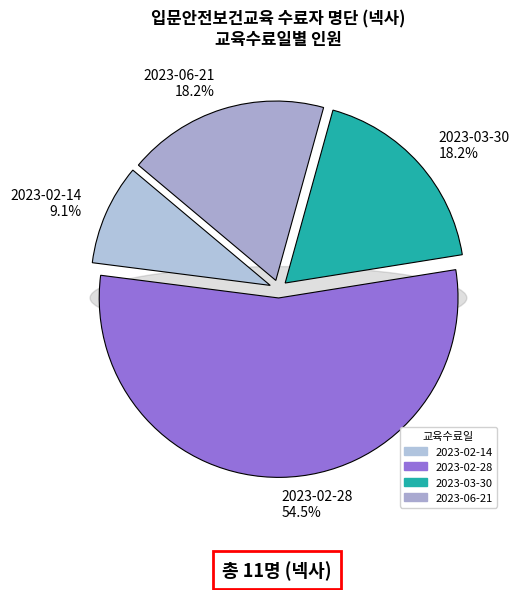

How many slices are in this pie chart?

4